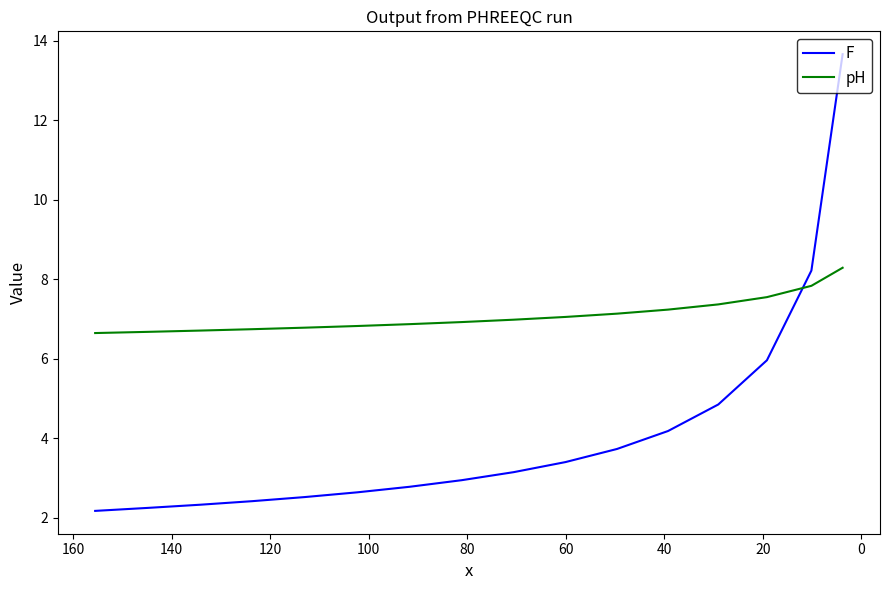

At how many categories does at least one series exceed 6?

16